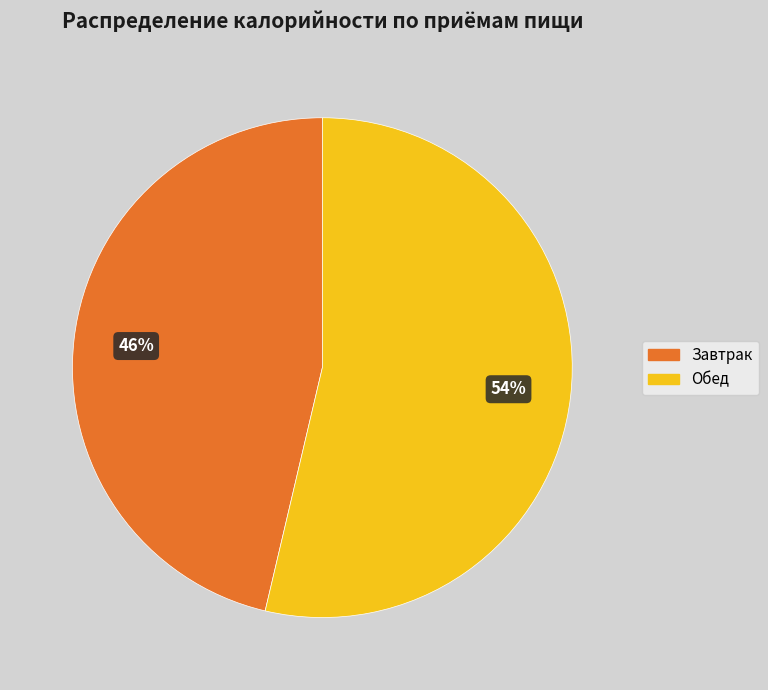

The Завтрак slice represents 34% of the pie. True or false?

False